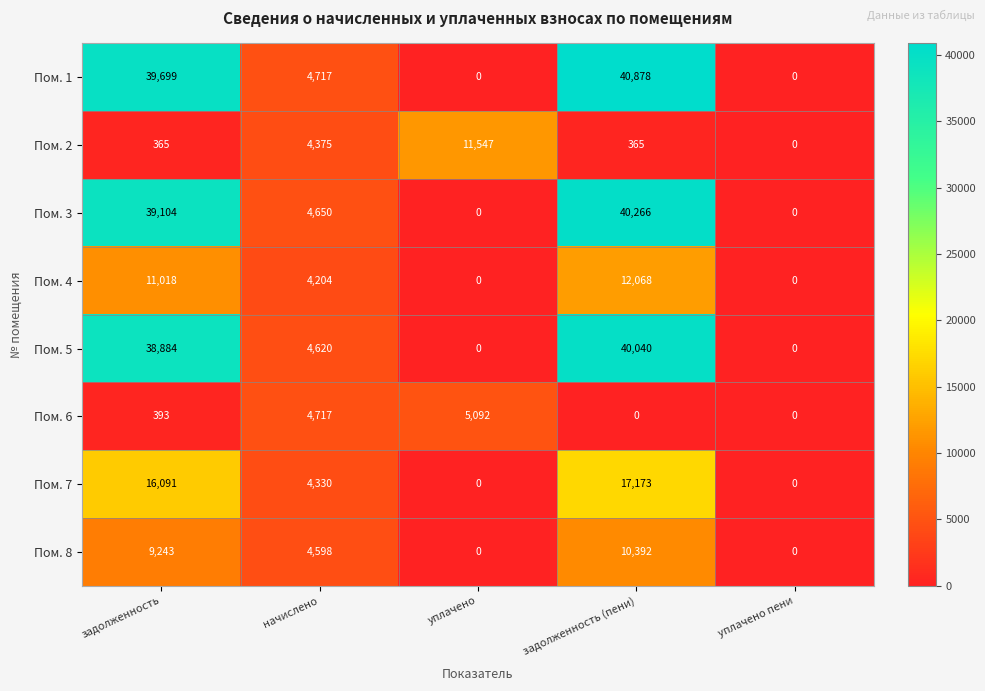

Which category has the highest value in the Пом. 5 series?

задолженность (пени)